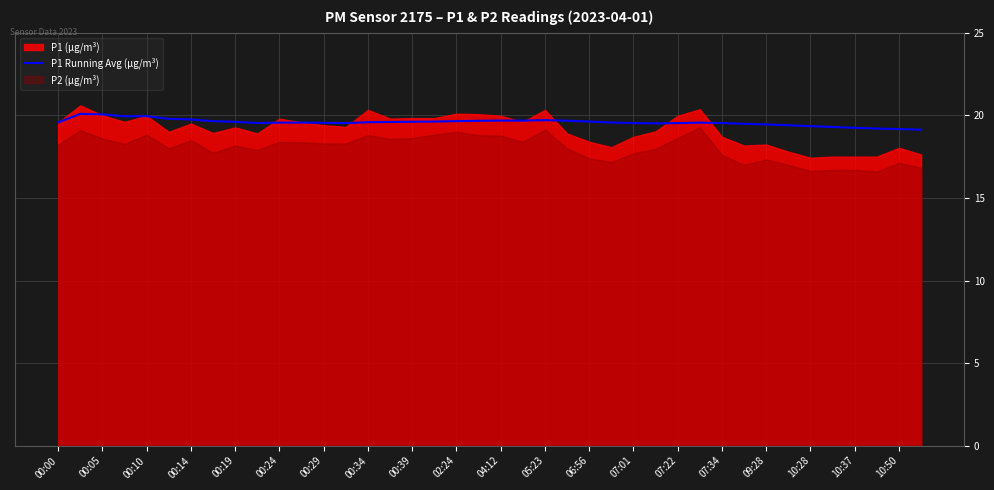

True or false: P1 Running Avg (µg/m³) has a value of 4.3 at 00:14.

False